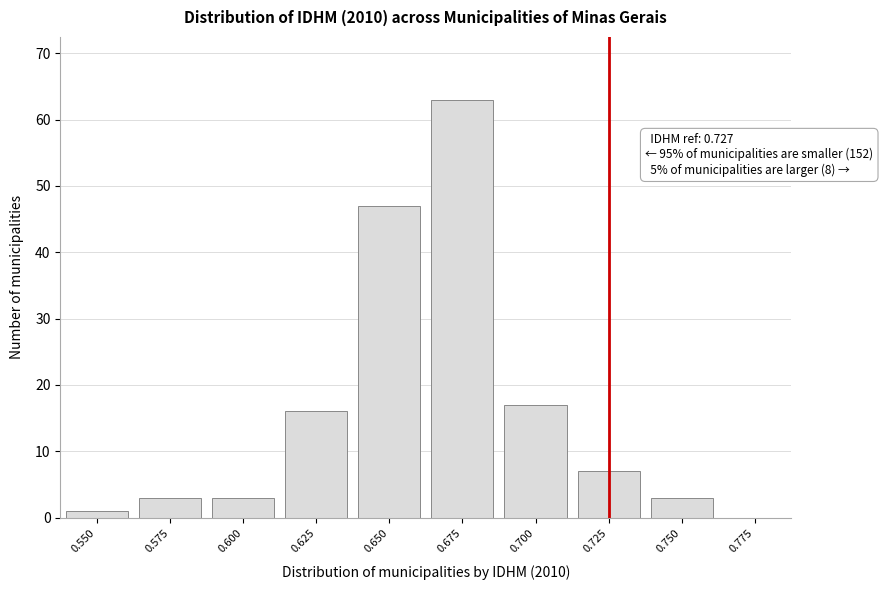

Reading left to right, list all the values displayed in this chart.

0.550=1	0.575=3	0.600=3	0.625=16	0.650=47	0.675=63	0.700=17	0.725=7	0.750=3	0.775=0